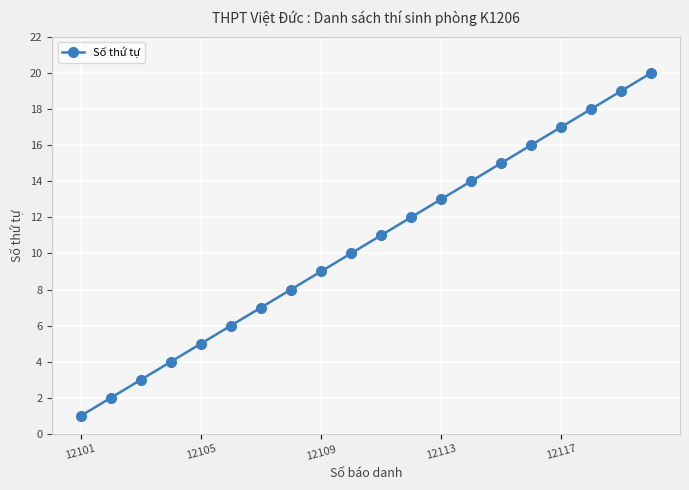

True or false: the data has more than 0 interior local peaks.

False